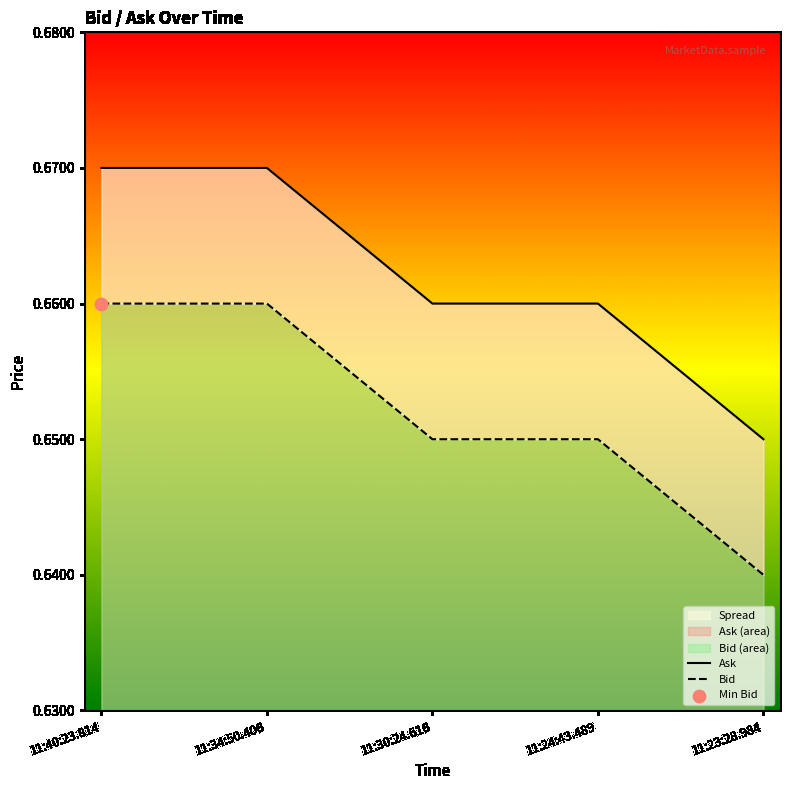

At how many categories does at least one series exceed 0?

5